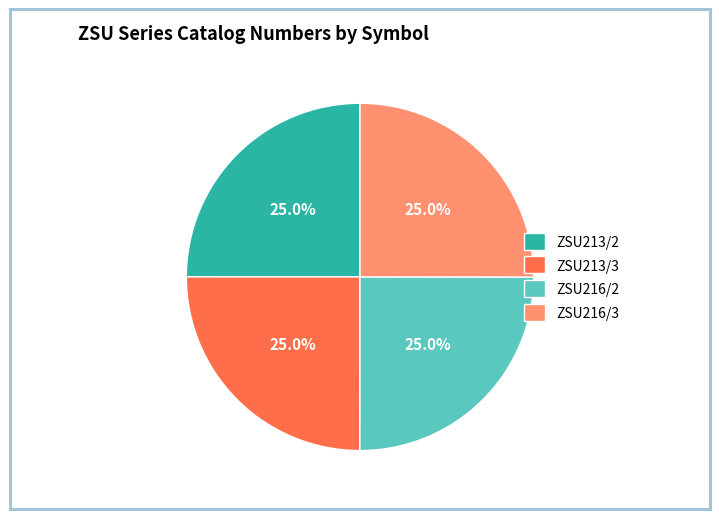

What is the ratio of the value at ZSU216/2 to the value at ZSU213/2?

1.0